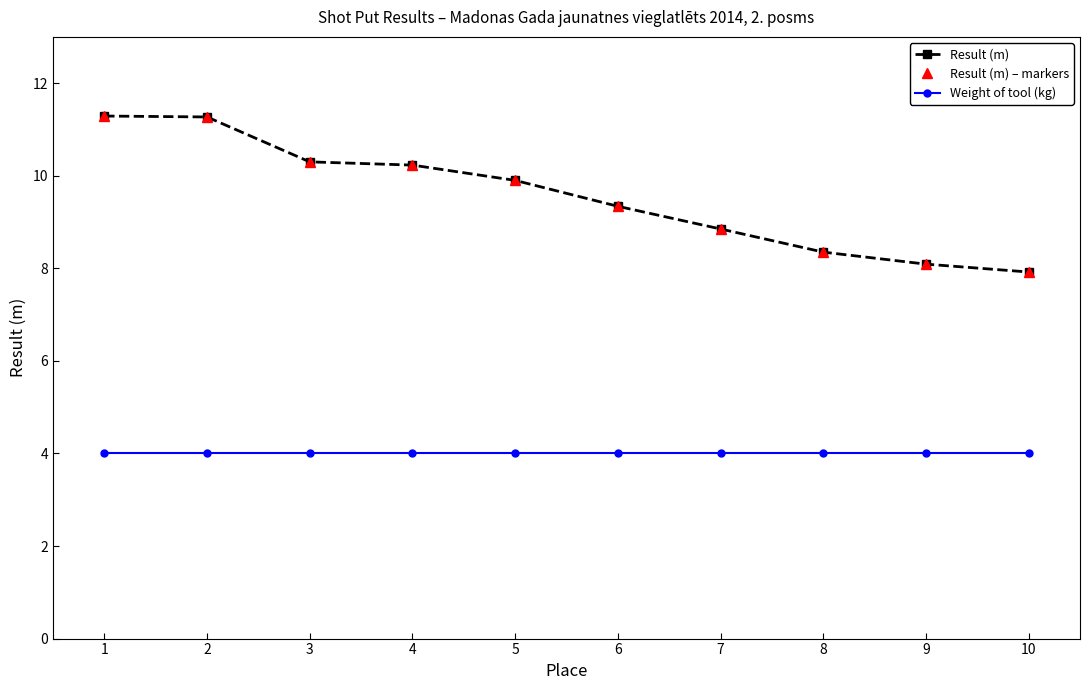

Which series has the widest spread of values?

Result (m)